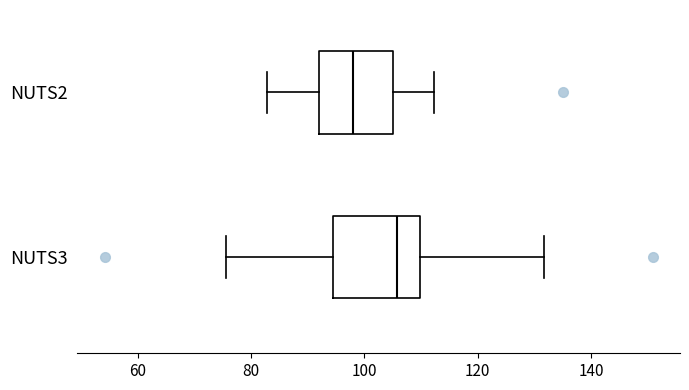

Which box's median line is the furthest to the left?

NUTS2